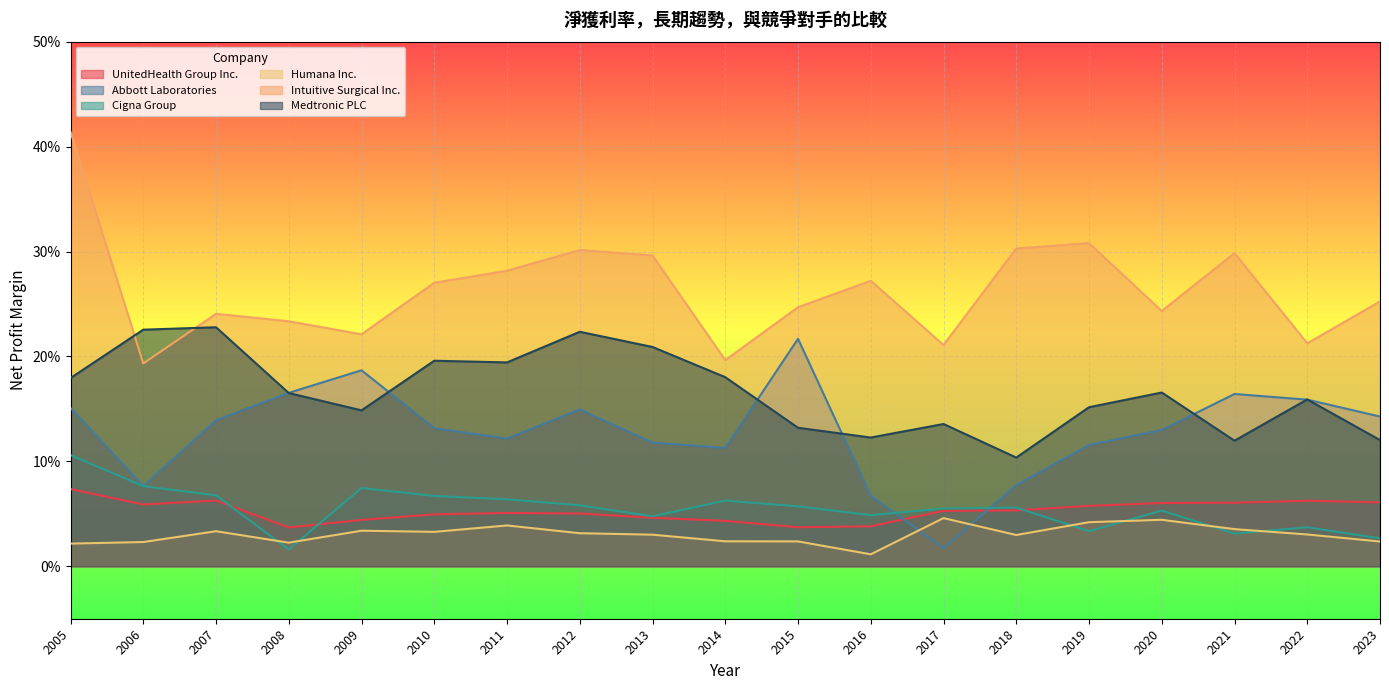

What is the average value of the Medtronic PLC series?

0.2